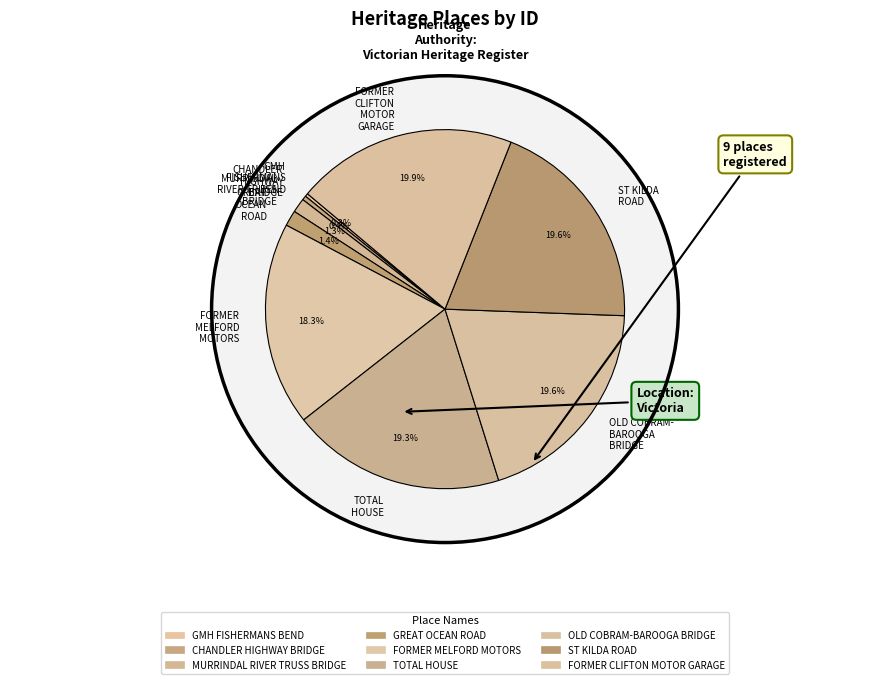

To the nearest percent, what portion does FORMER CLIFTON MOTOR GARAGE represent?

20%